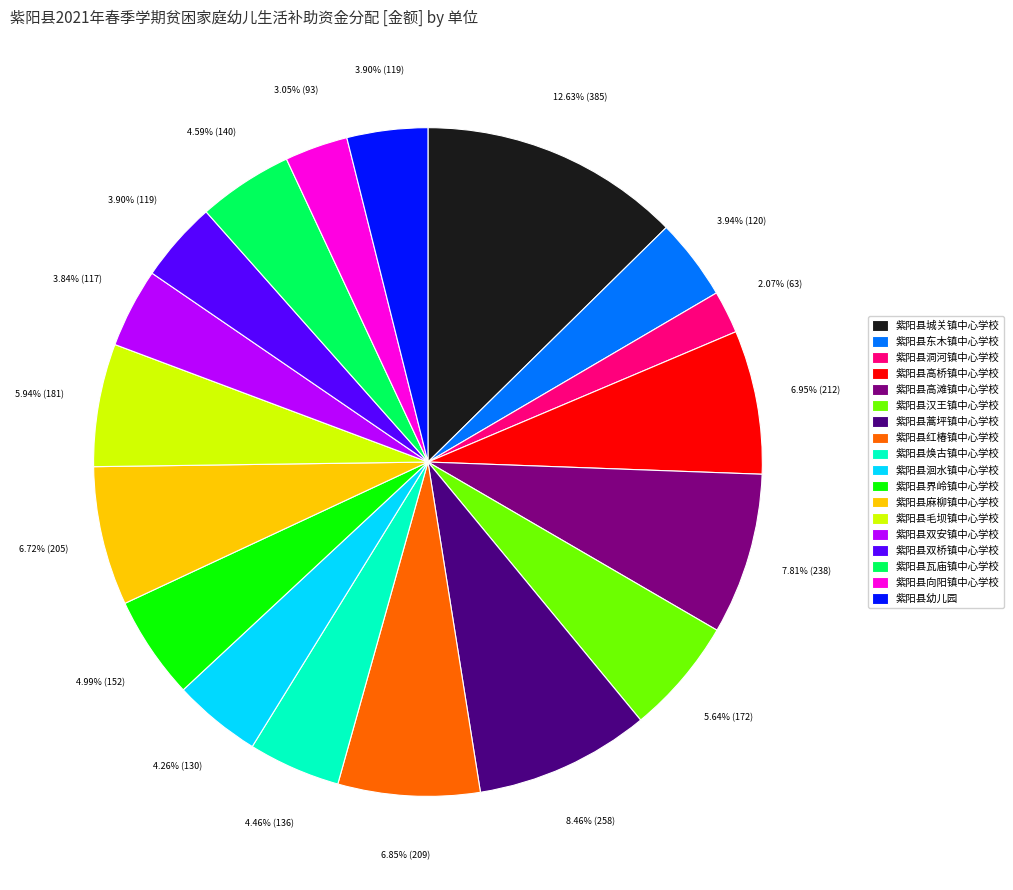

To the nearest percent, what is the difference between the largest and smallest slice percentages?

11%